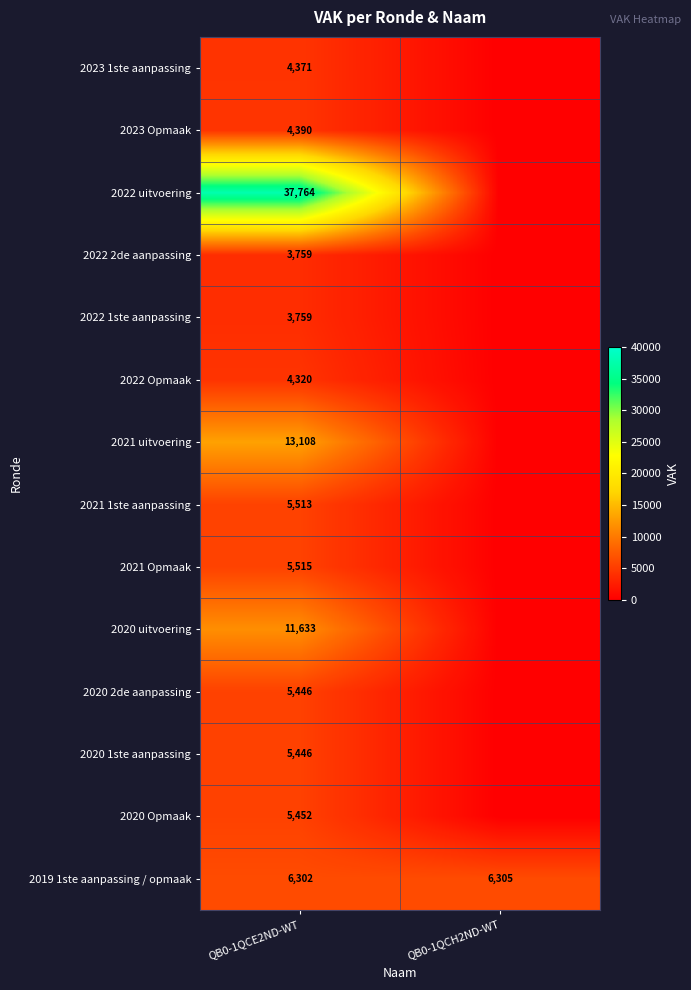

Is the value of 2022 Opmaak at QB0-1QCE2ND-WT greater than the value of 2023 1ste aanpassing at QB0-1QCE2ND-WT?

No